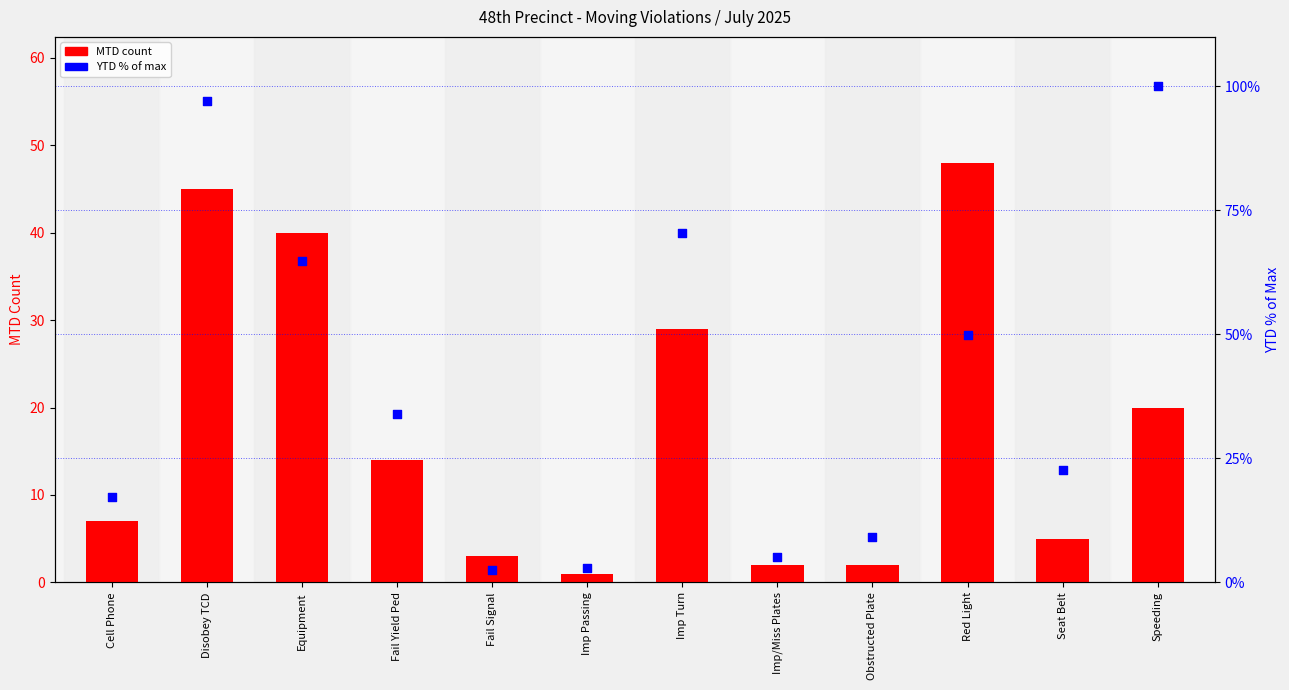

What are all the series names shown in the legend?

MTD count, YTD % of max